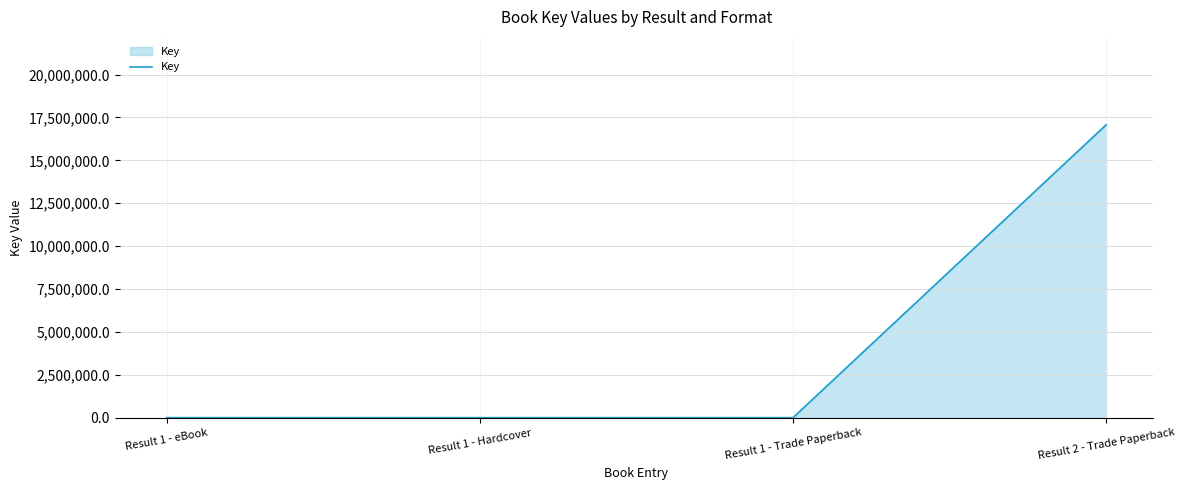

Is it true that the value at Result 2 - Trade Paperback is 17074546?

True